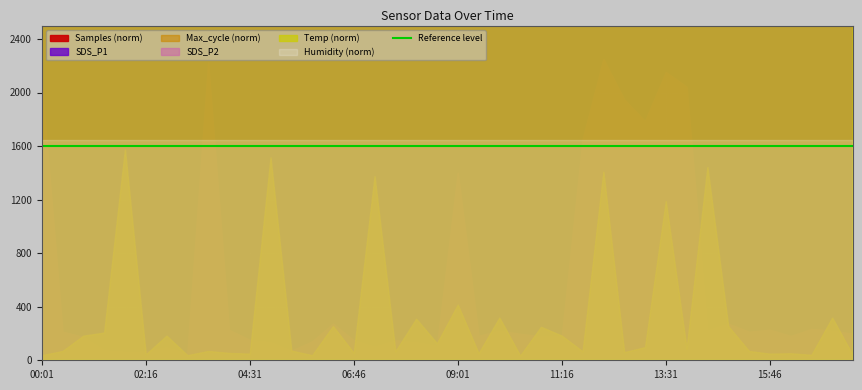

Which has a higher value, 17:34 or 15:19?

15:19